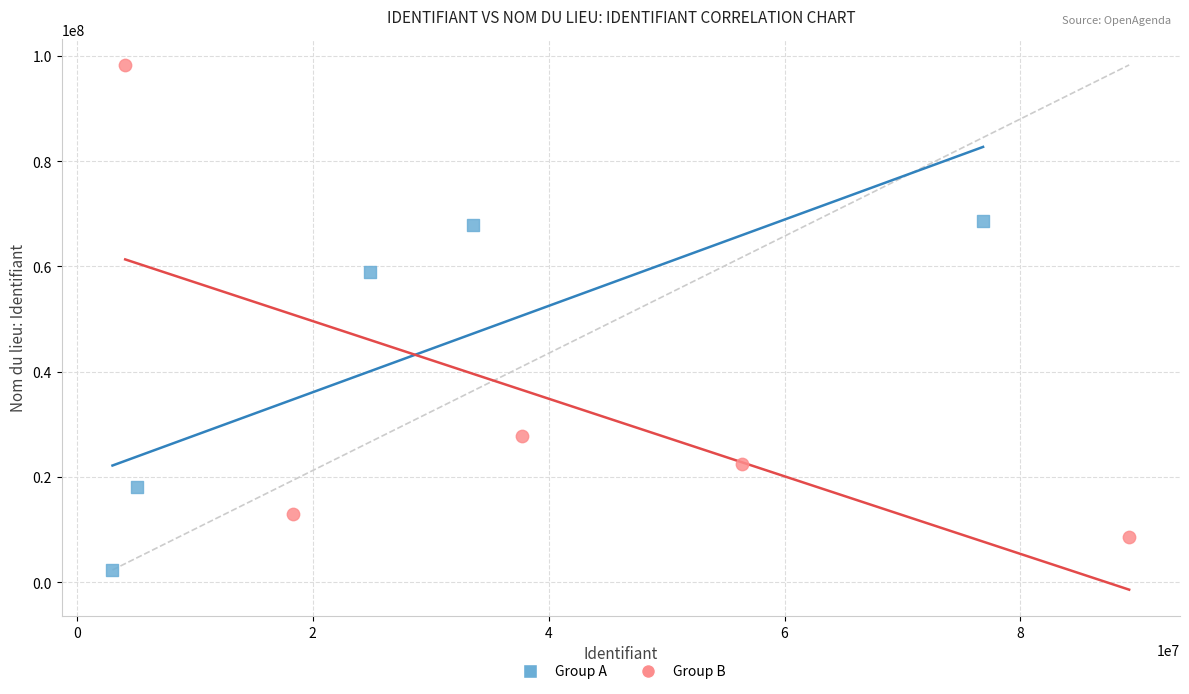

Which series reaches the maximum Y coordinate?

Group B